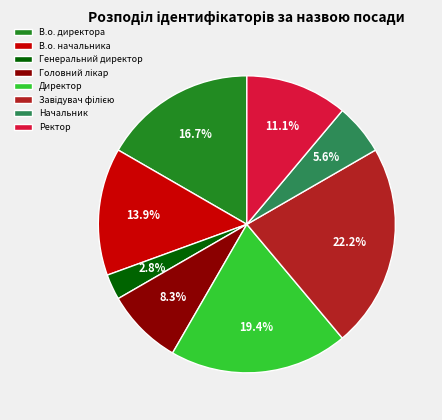

To the nearest percent, what is the average slice percentage?

12%